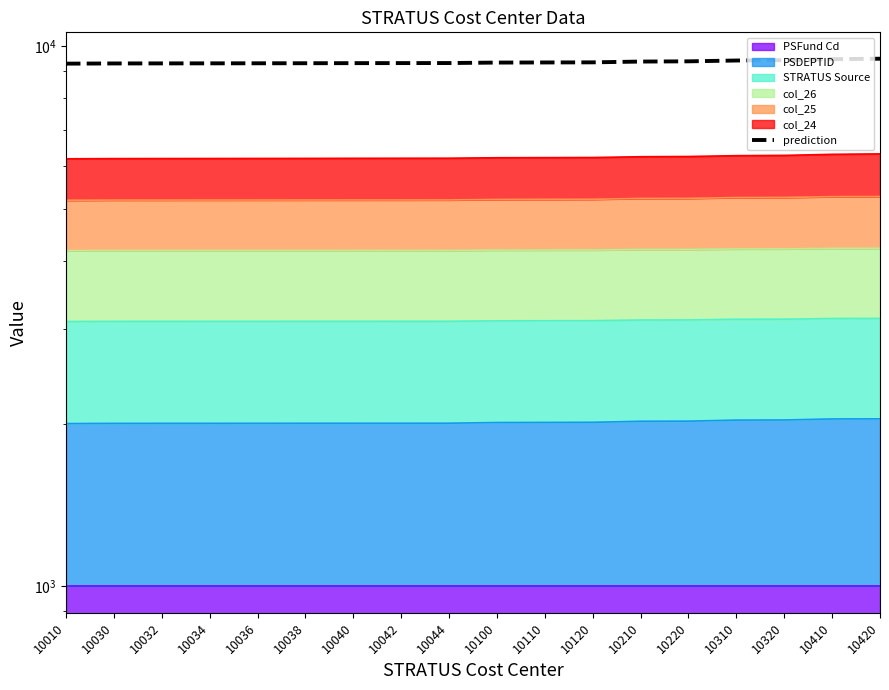

Approximately how many times larger is the value at 10042 compared to 10034?

1.0